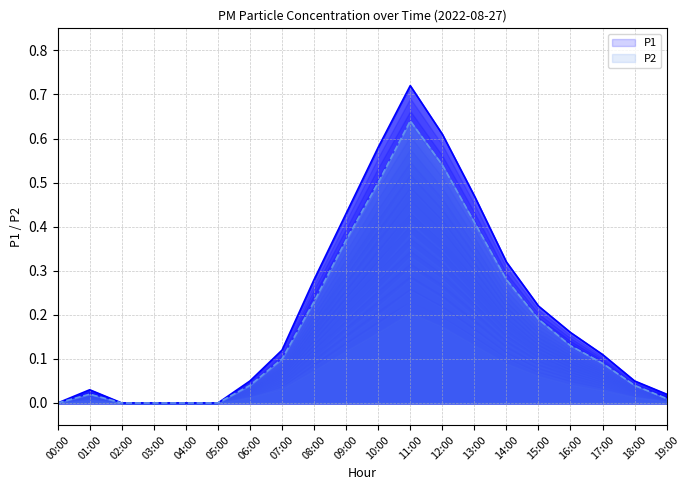

Is the value of P1 at 12:00 greater than the value of P2 at 06:00?

Yes